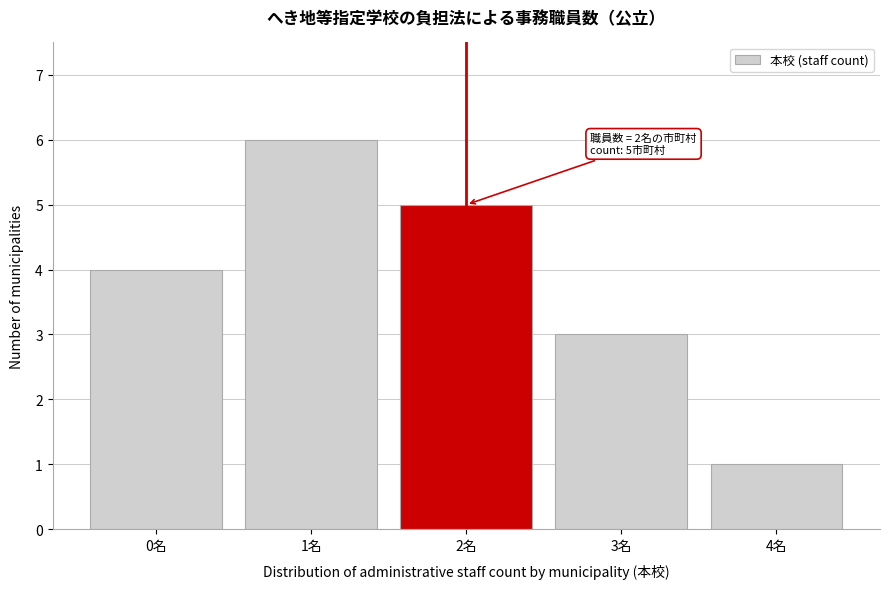

Reading left to right, transcribe all the data shown in this chart.

0名=4	1名=6	2名=5	3名=3	4名=1